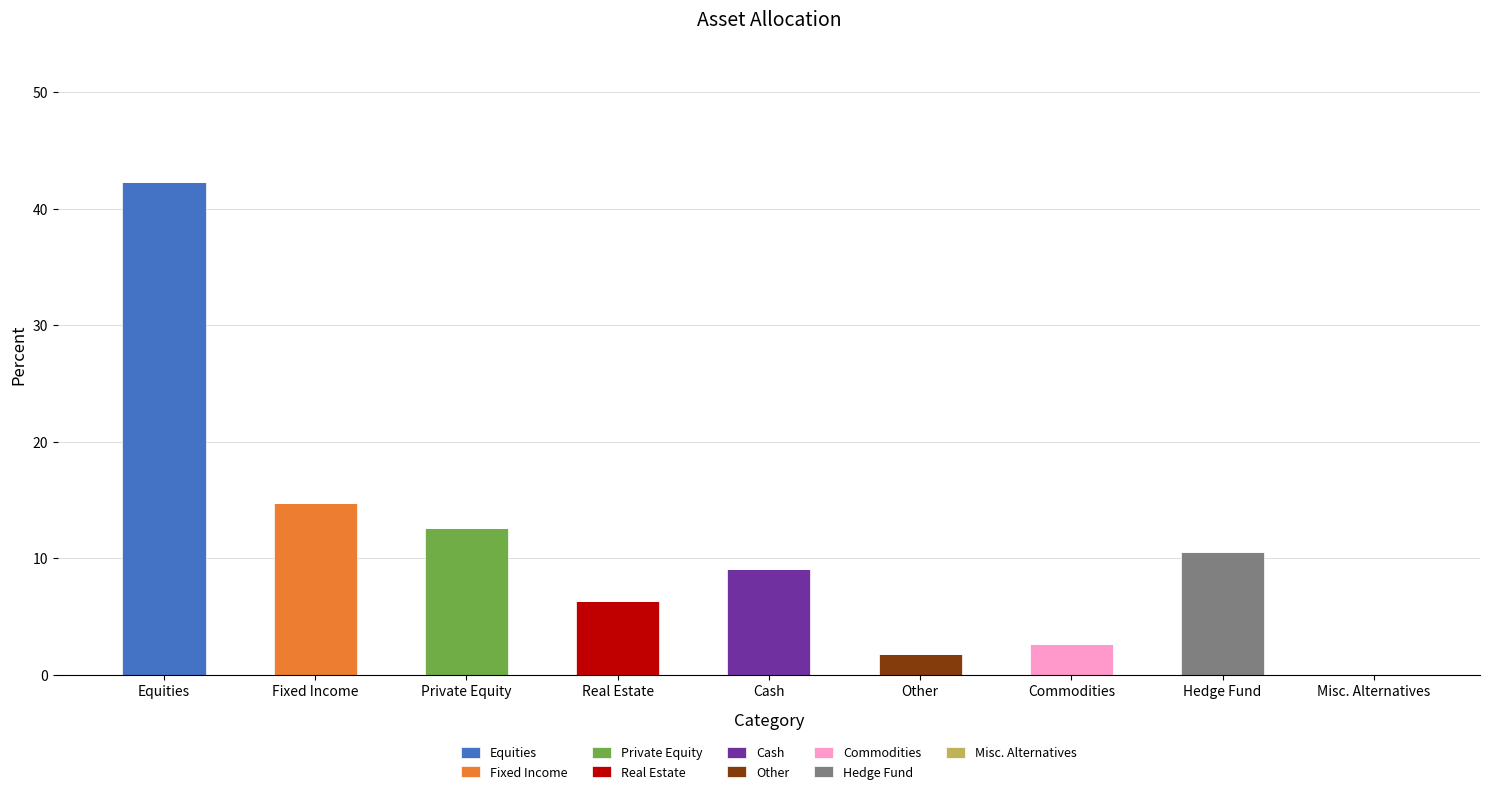

Which category has the highest value in the Equities series?

Equities